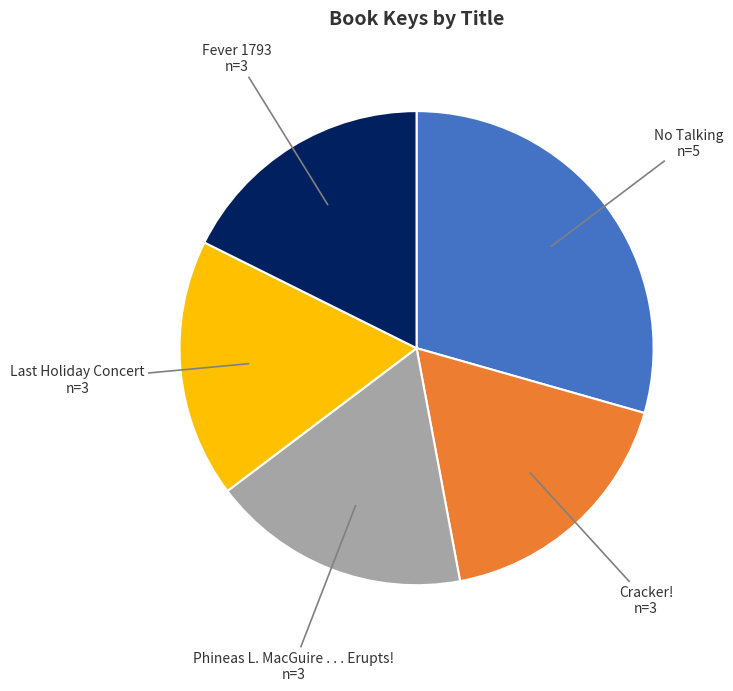

Do No Talking and Cracker! together represent more than half of the pie?

No